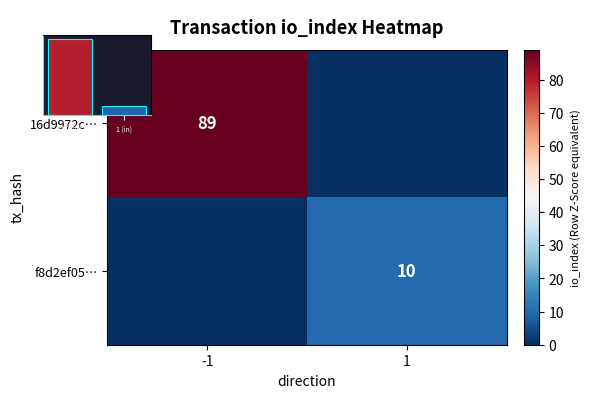

What is the difference between the 16d9972c… values at -1 and 1?

89